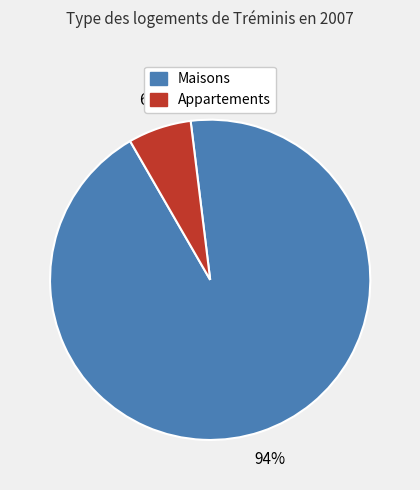

The Maisons slice represents 94% of the pie. True or false?

True